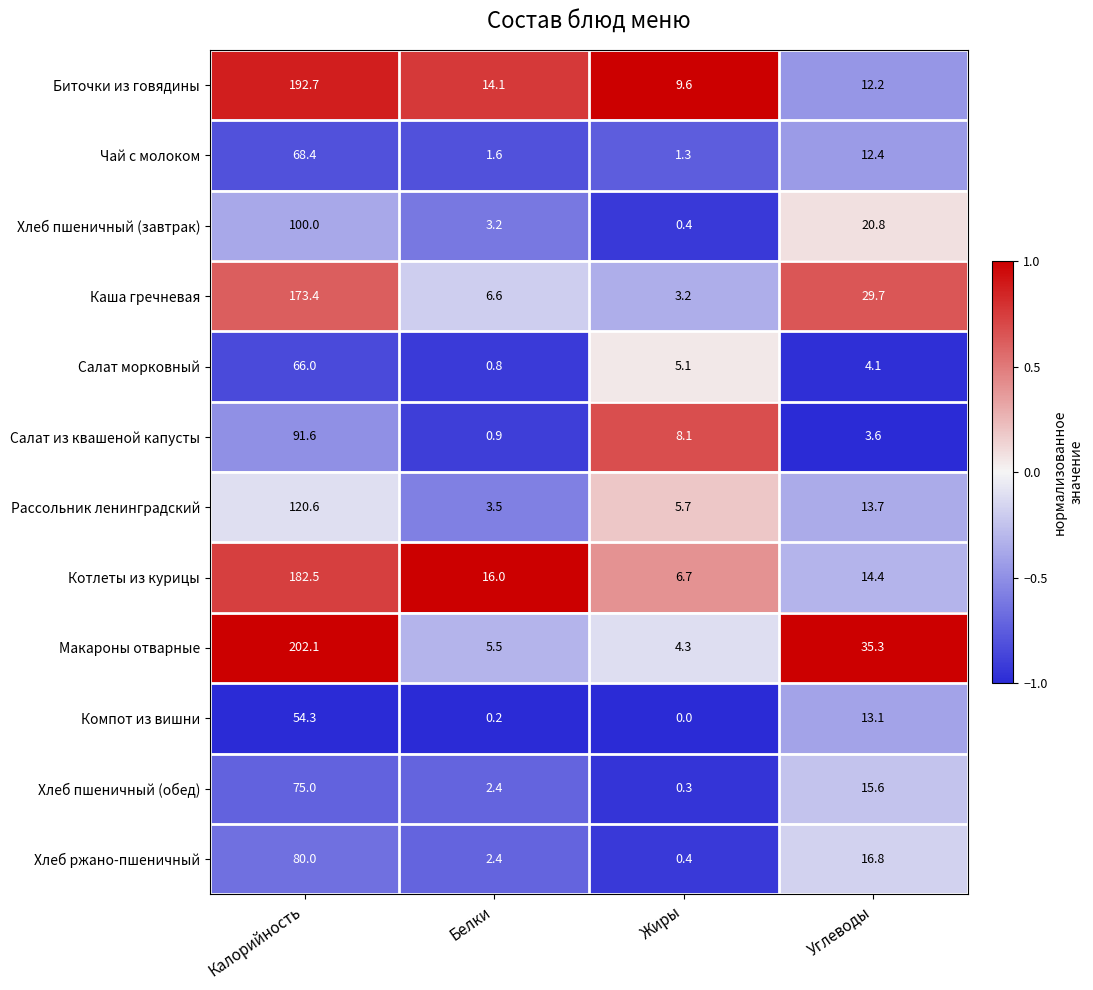

True or false: Компот из вишни has a value of 23.4 at Калорийность.

False